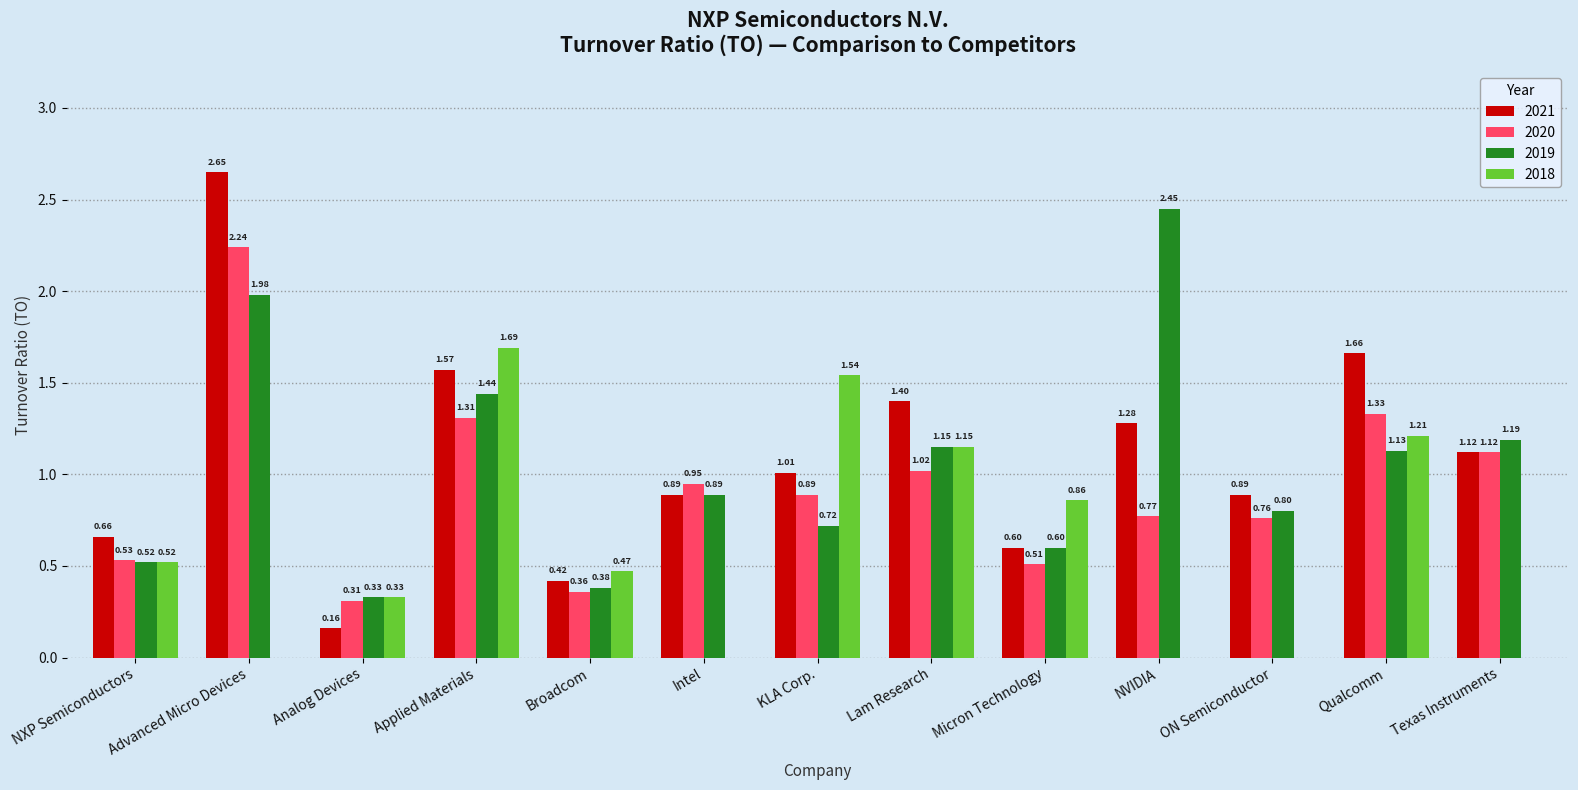

Which category has the highest value across all series?

Advanced Micro Devices